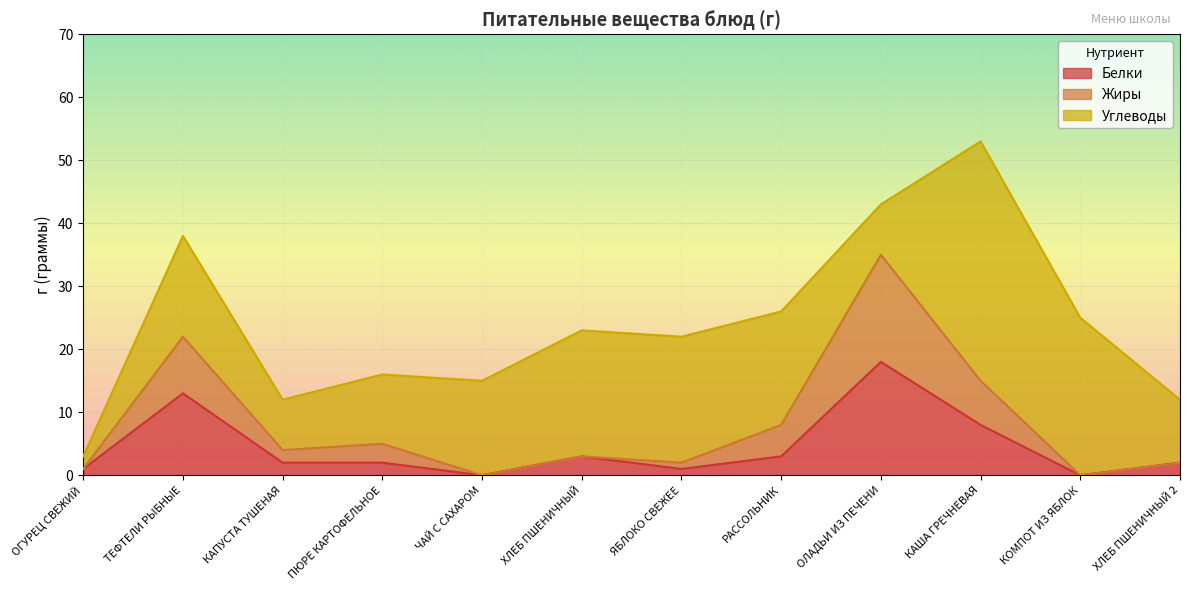

What is the highest value of the Белки series?

18